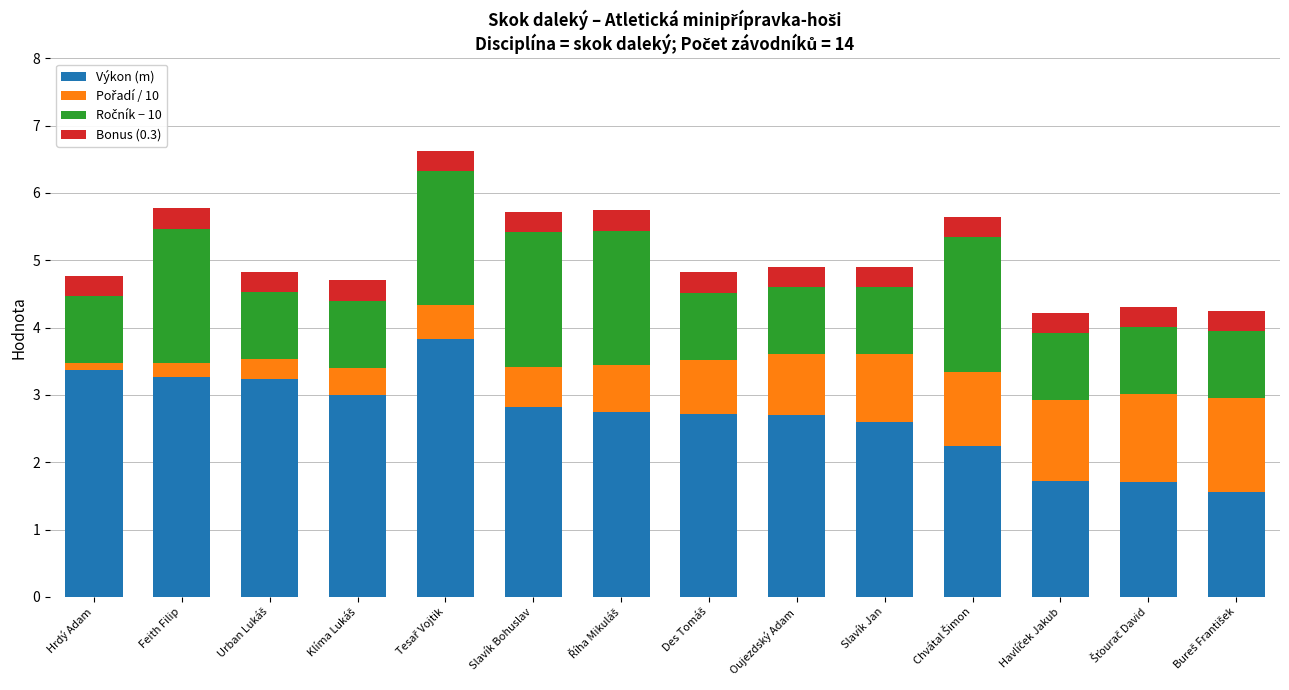

What is the difference between the maximum and minimum values in the Výkon (m) series?

2.3